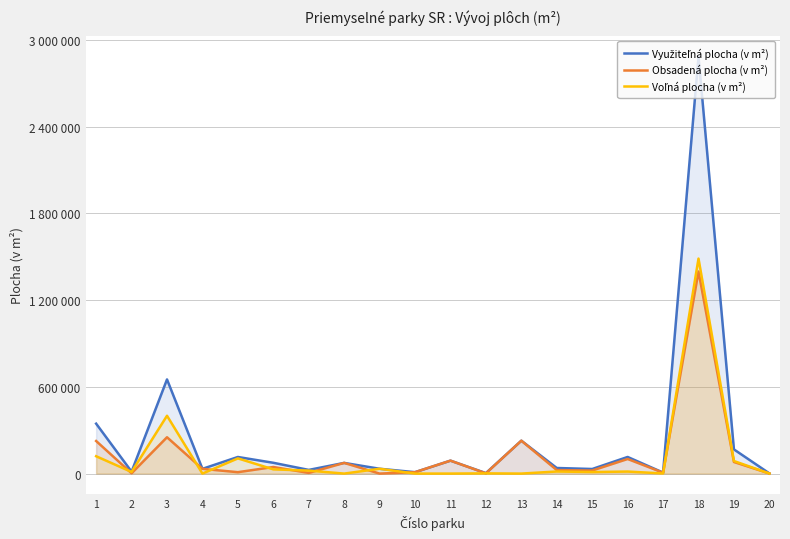

At which label is Využiteľná plocha (v m²) closest to 1443164?

3